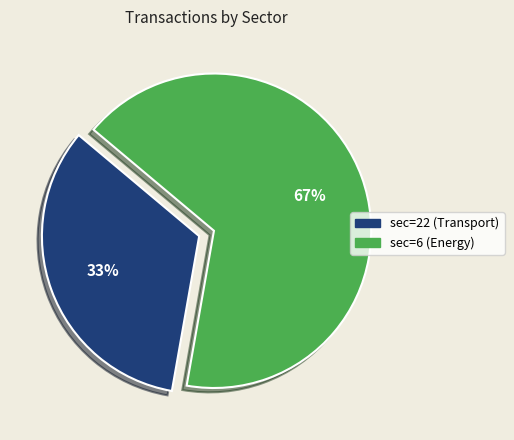

To the nearest percent, what portion does sec=22 (Transport) represent?

33%